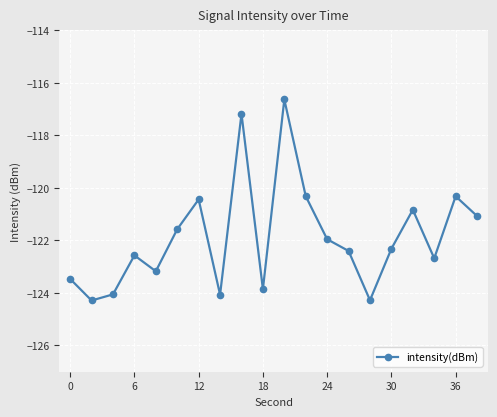

What is the difference between the maximum and minimum values?

7.7